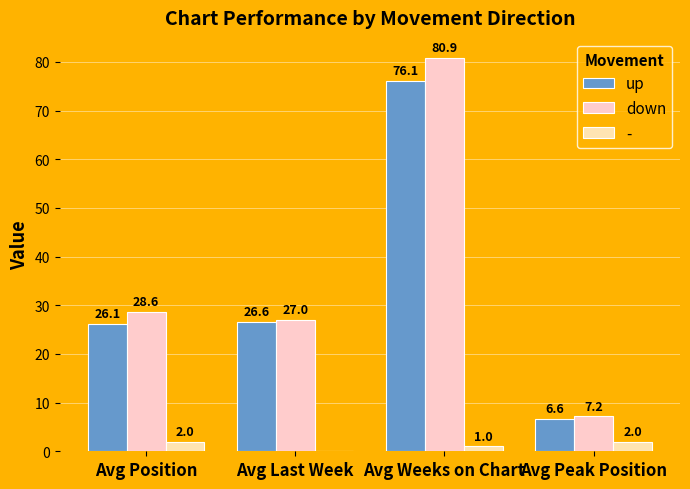

What is the difference between the down values at Avg Weeks on Chart and Avg Position?

52.3